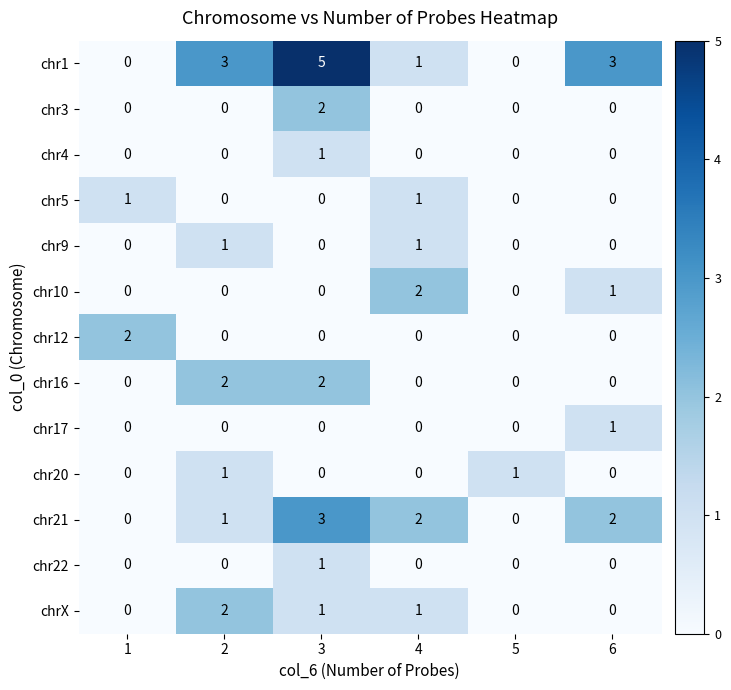

What is the difference between the maximum and second lowest values in the chr1 series?

5